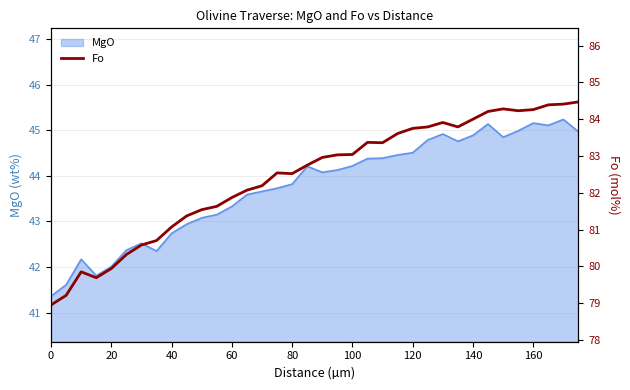

What is the minimum value for MgO?

41.4